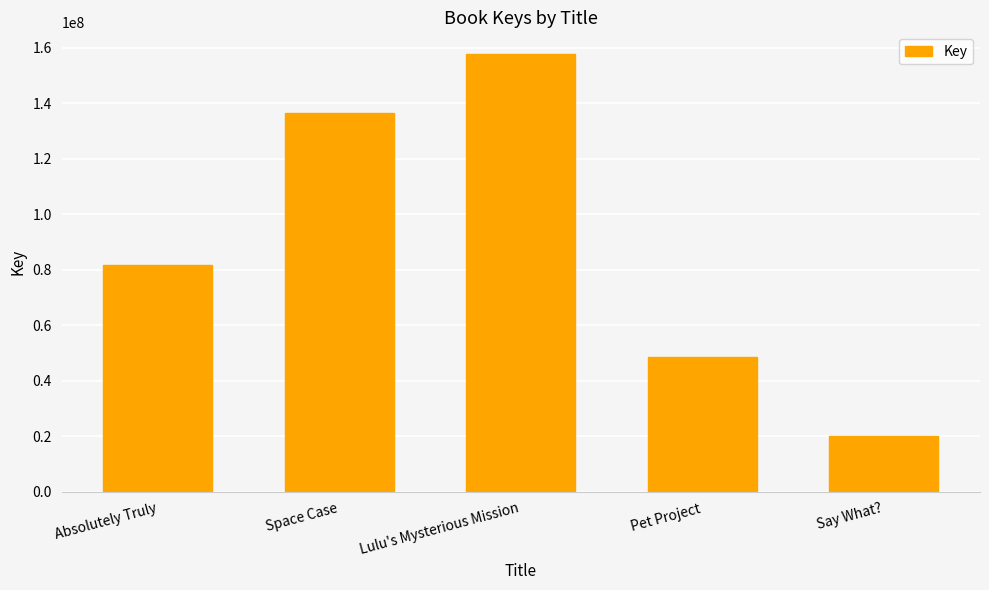

Which has a higher value, Say What? or Absolutely Truly?

Absolutely Truly